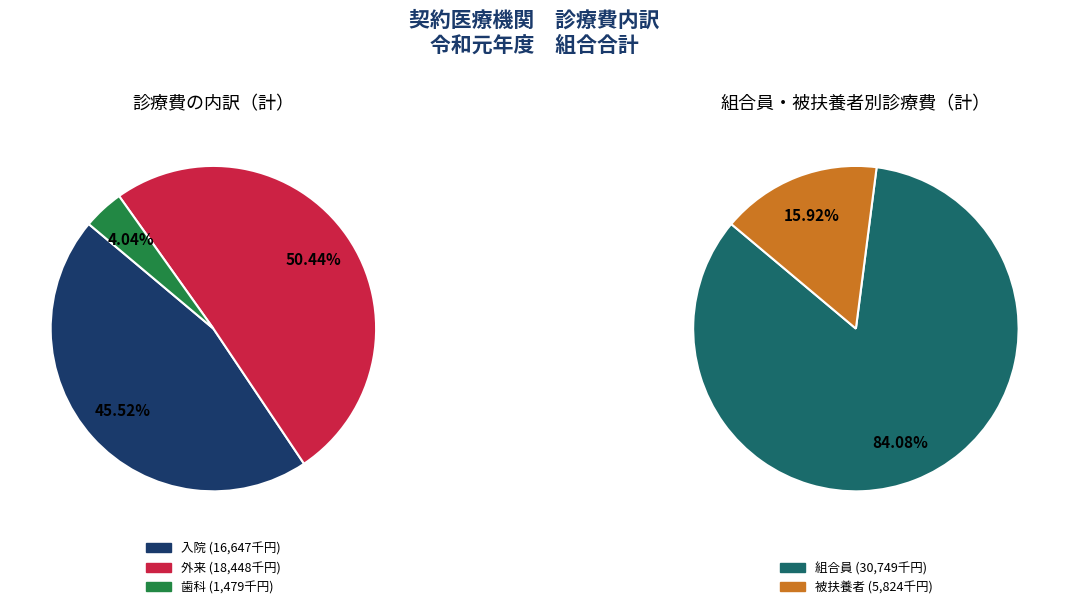

How many slices are in this pie chart?

3